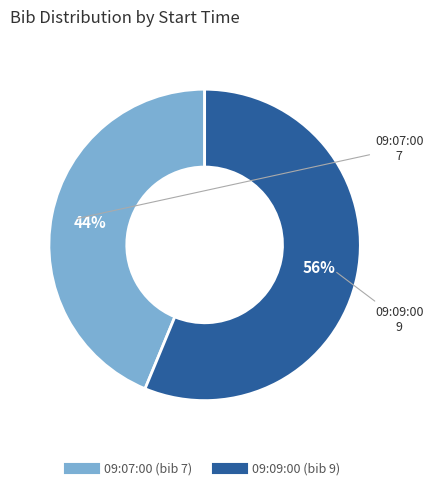

Is it true that 09:07:00 is 51% of the pie?

False